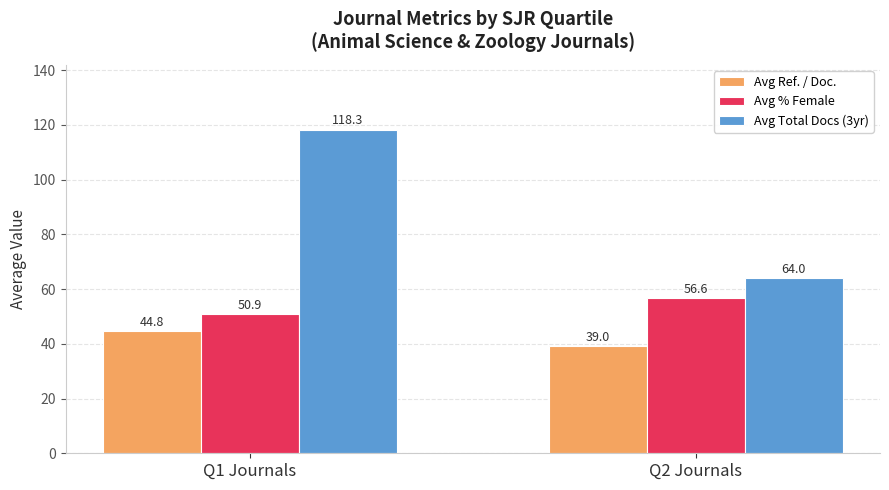

What value does the Avg % Female series have at Q1 Journals?

50.9